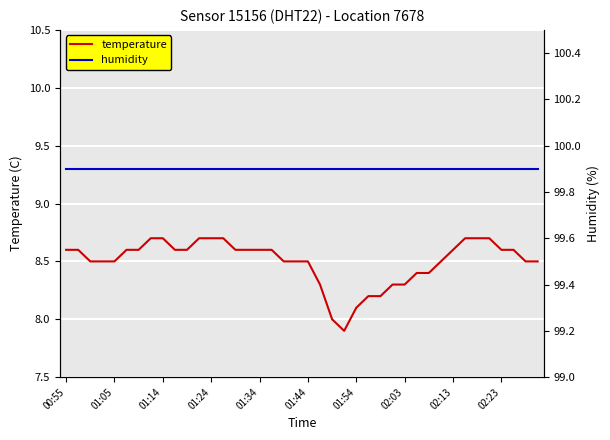

Where is temperature nearest to the value 8?

22